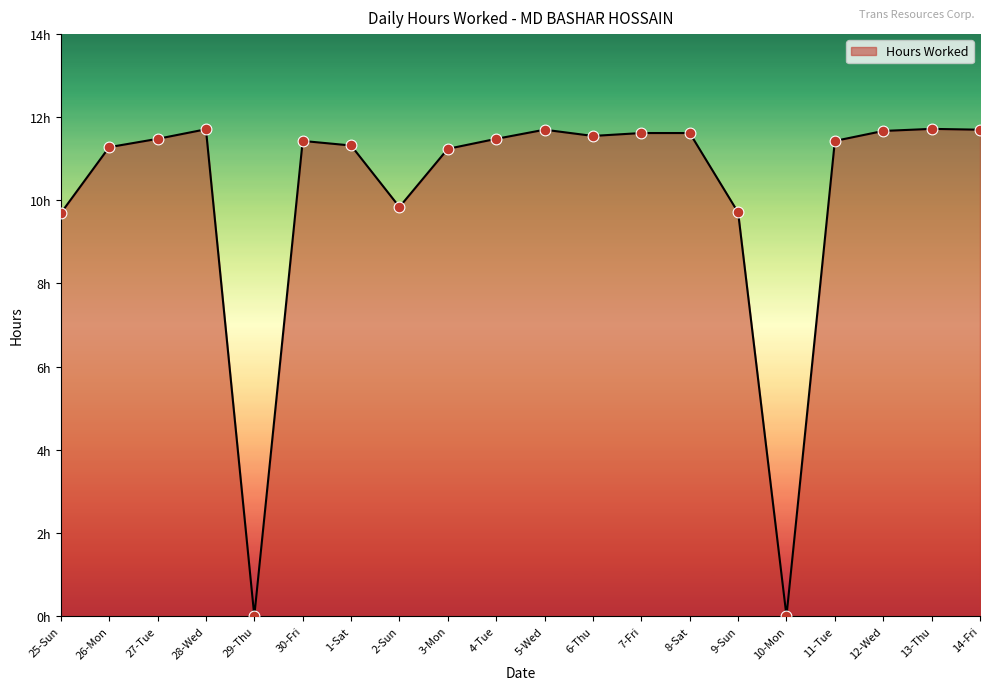

Between 28-Wed and 29-Thu, which is larger?

28-Wed